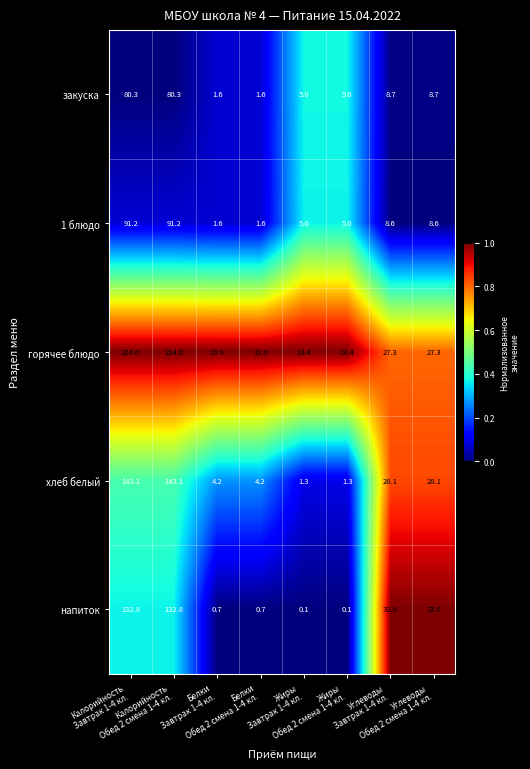

What is the difference between the maximum and minimum values in the хлеб белый series?

141.8